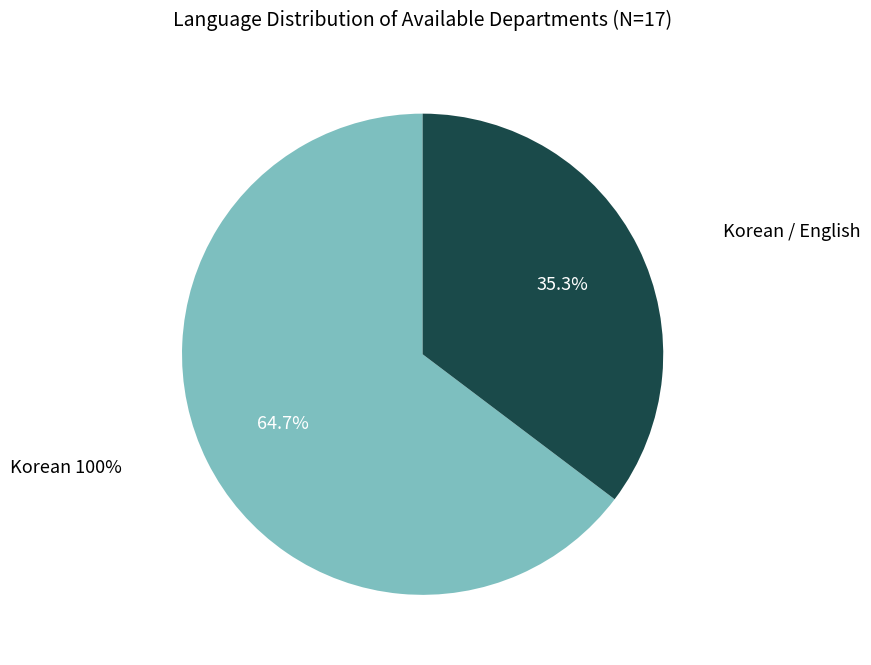

Rank the categories by value from lowest to highest.

Korean / English, Korean 100%